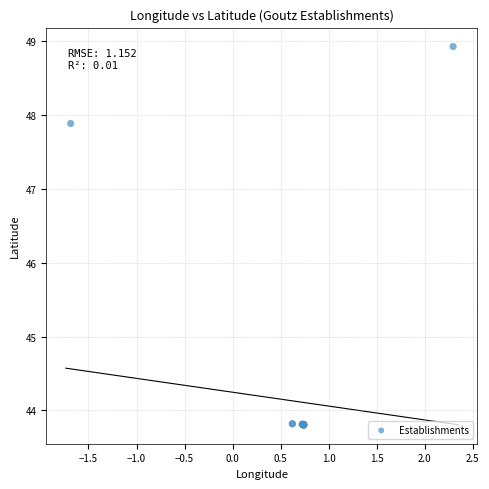

What Y value in the scatter plot is closest to 46?

47.9